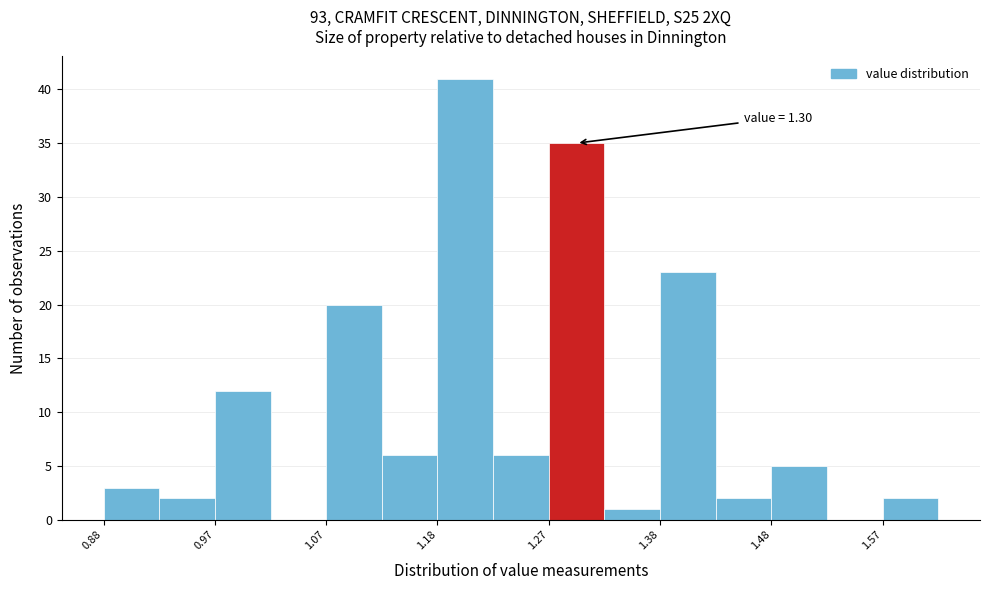

Which range on the x-axis has the tallest bar?

1.175 to 1.225